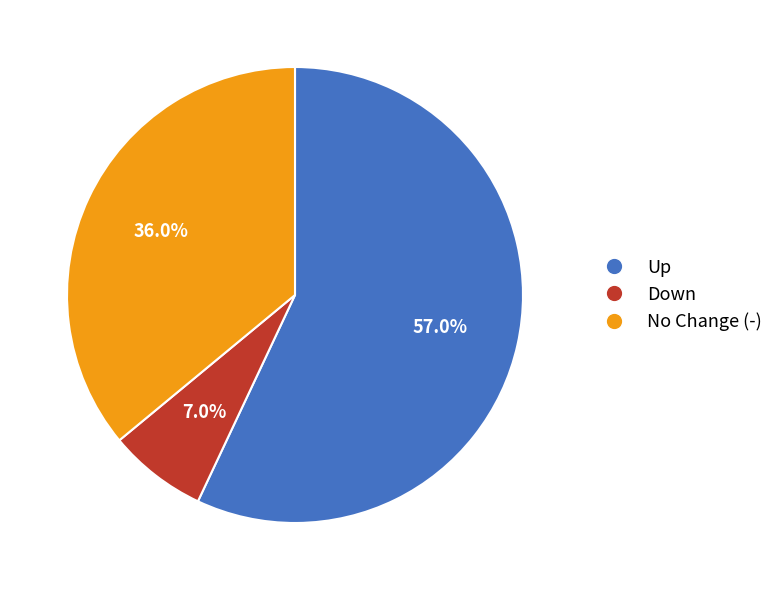

What is the total percentage of Up and No Change (-)?

93.0%